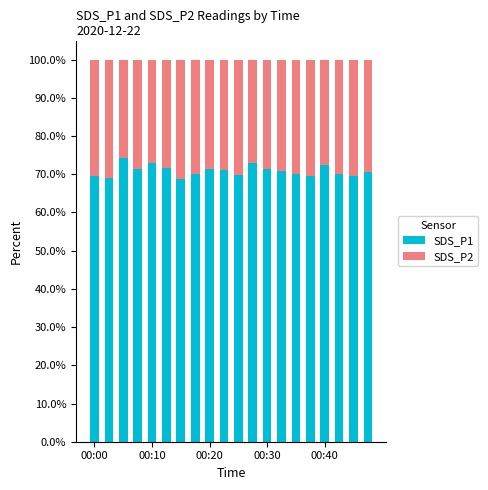

Are the bars horizontal?

No